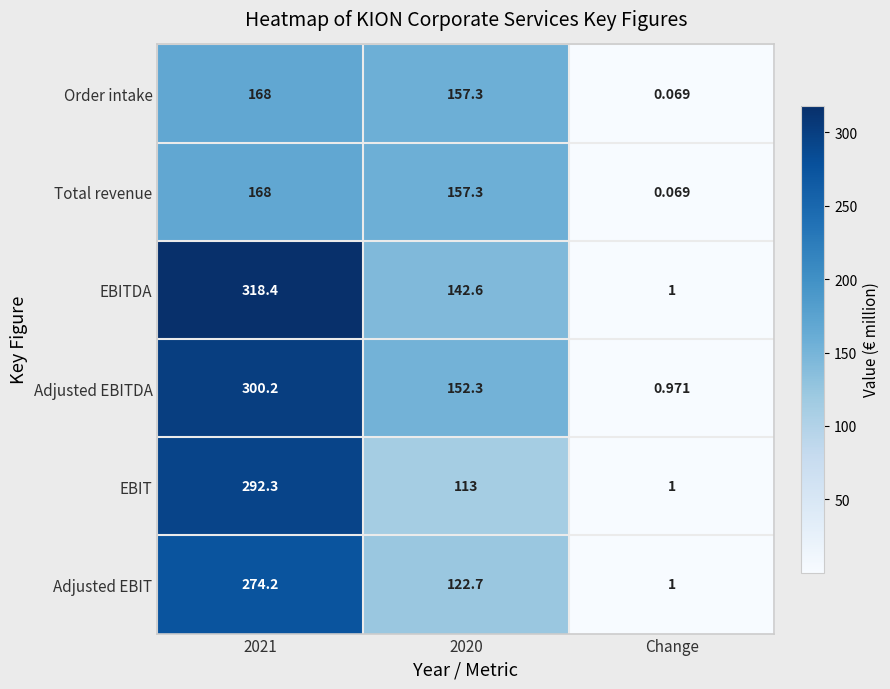

Between 2021 and 2020, which series saw the biggest shift?

EBIT